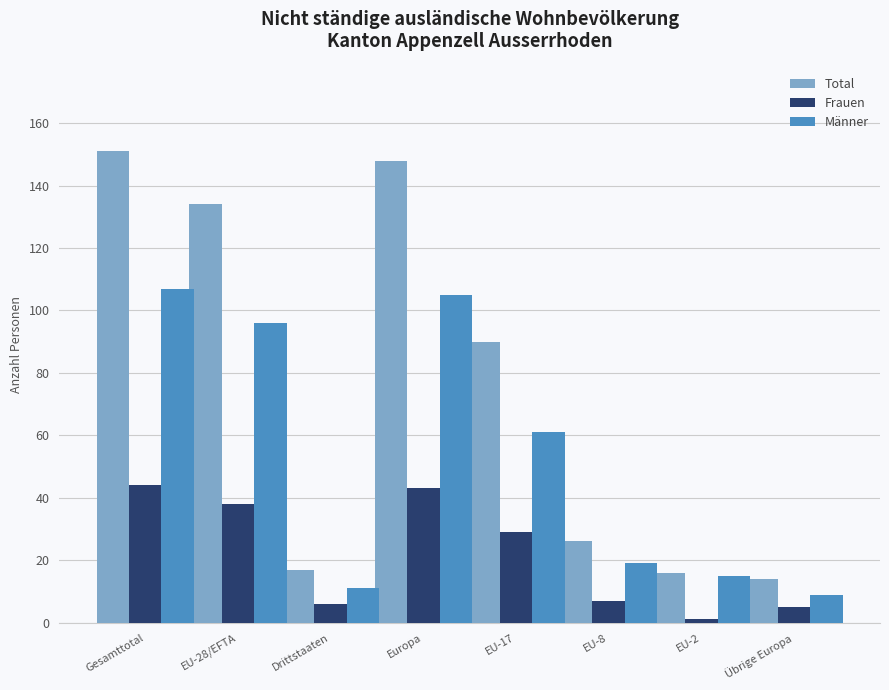

Reading right to left, transcribe all the data shown in this chart.

Total: 14	16	26	90	148	17	134	151
Frauen: 5	1	7	29	43	6	38	44
Männer: 9	15	19	61	105	11	96	107